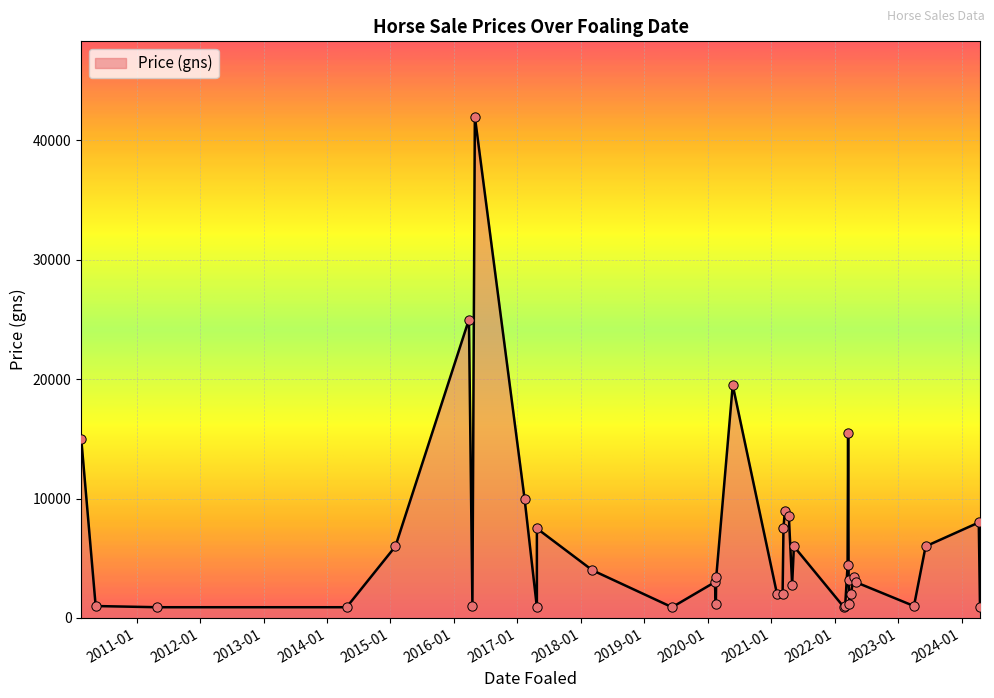

Between 2021-03-07 and 2022-02-23, which is larger?

2021-03-07